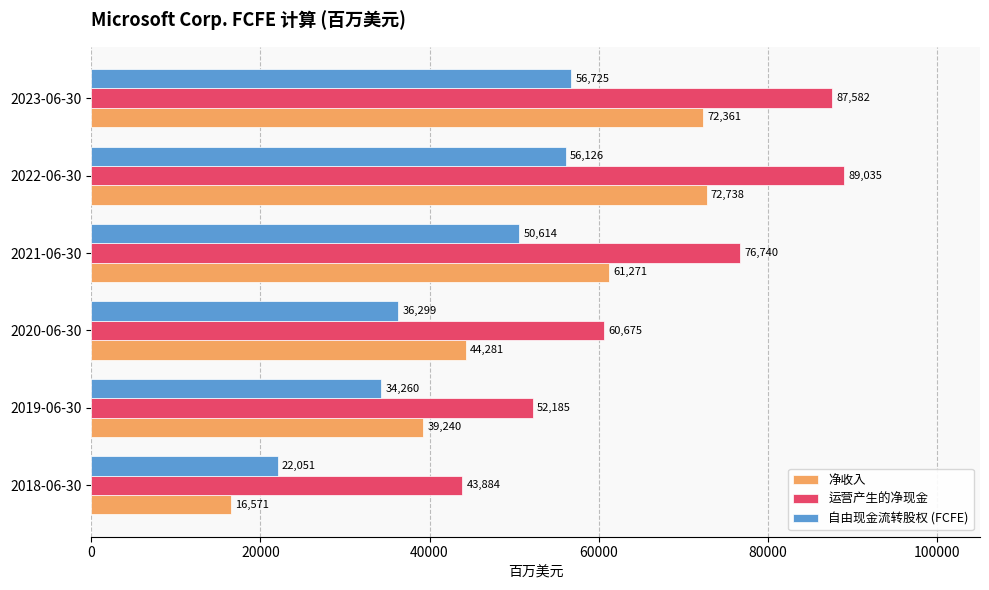

How many data points in 净收入 are less than 61271?

3